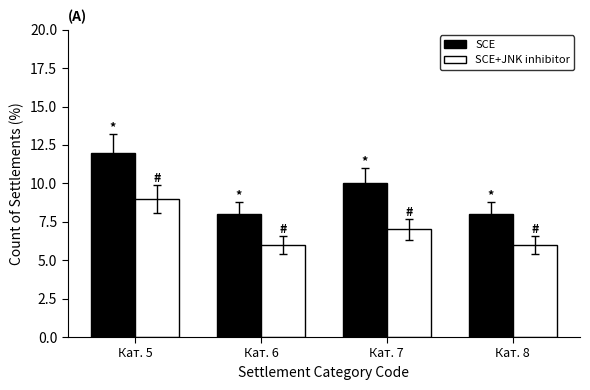

How many categories are shown in the chart?

4